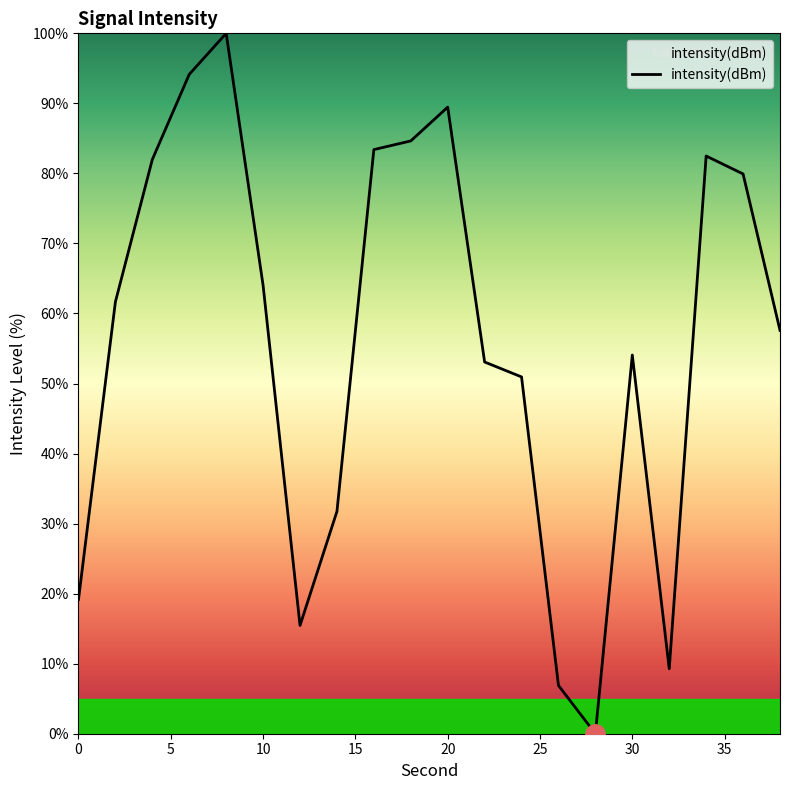

What is the maximum value shown in the chart?

100.0